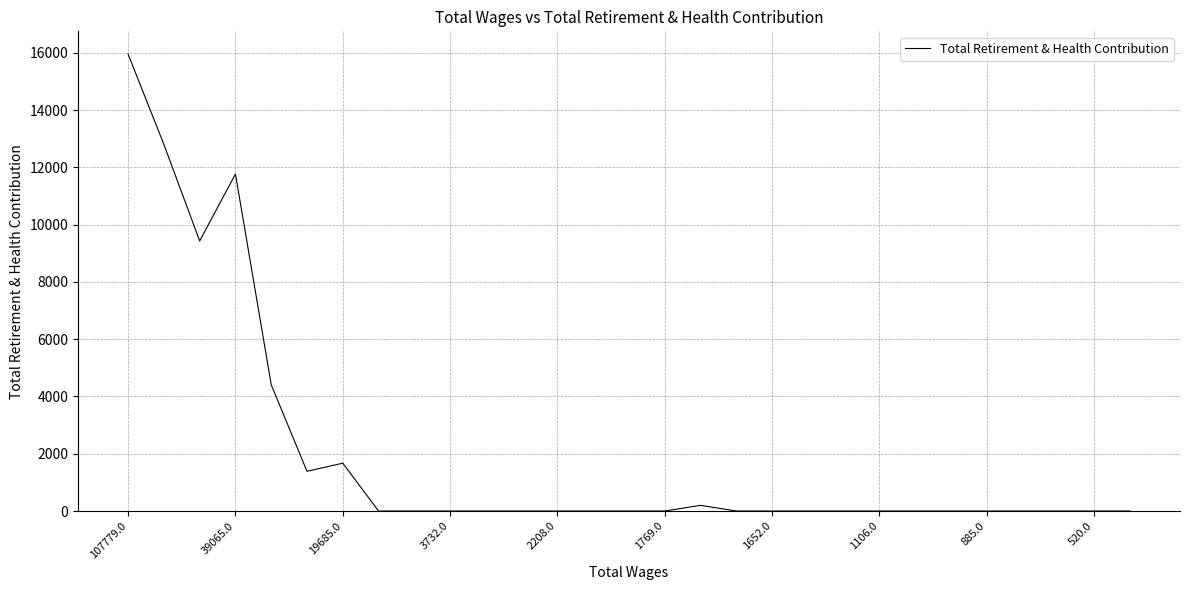

What is the greatest value displayed?

15951